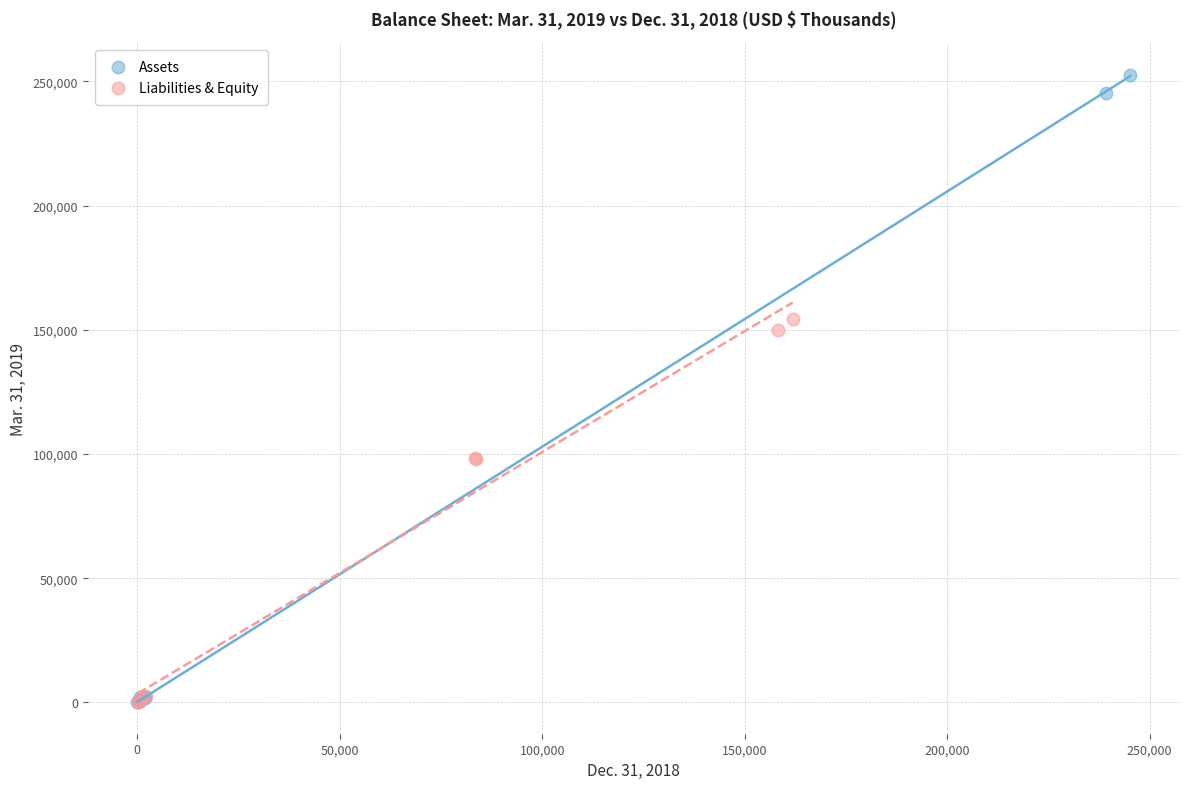

Which series has the widest spread of Y values?

Assets